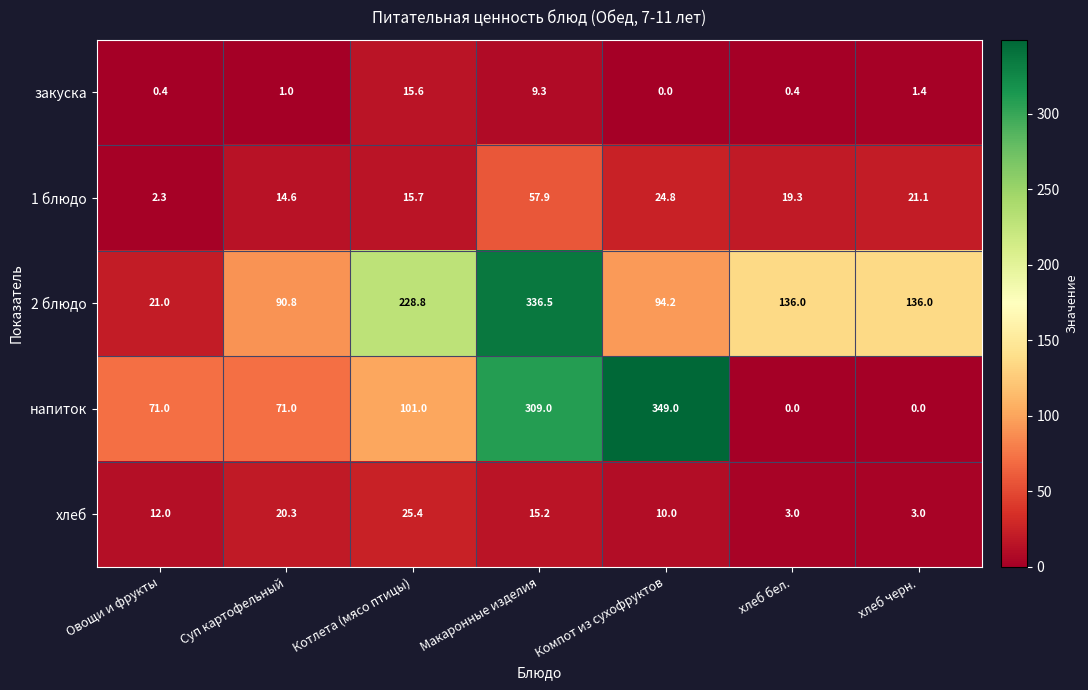

What is the difference between the maximum and minimum values in the 1 блюдо series?

55.6